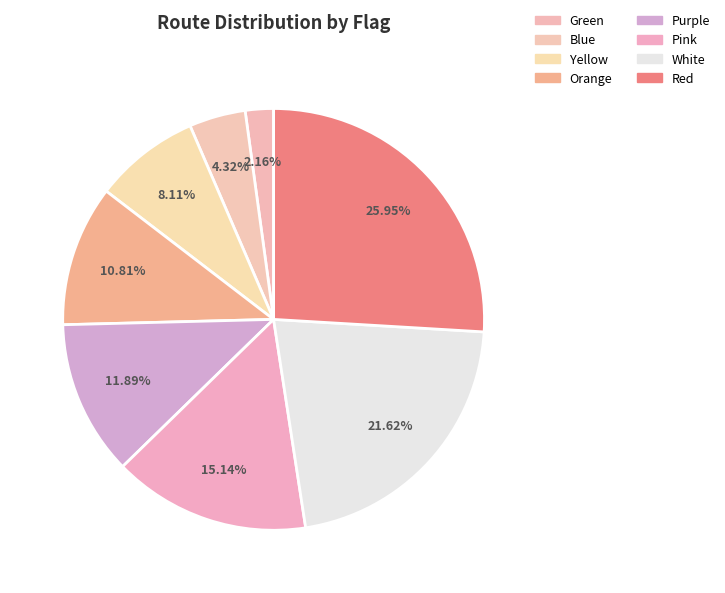

Is the sum of Purple and Orange greater than half?

No